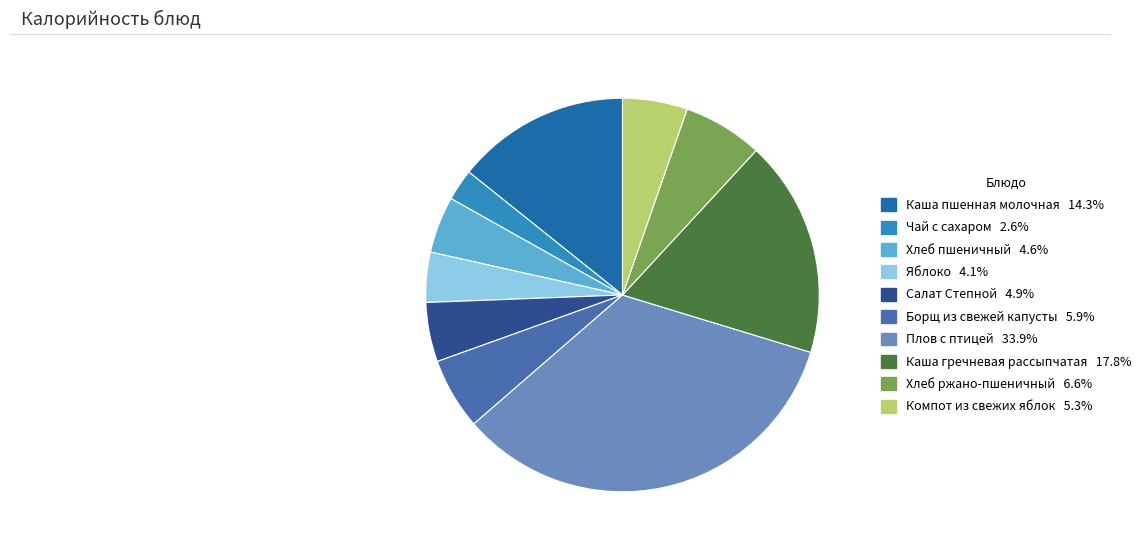

True or false: Чай с сахаром accounts for 3% of the total.

True